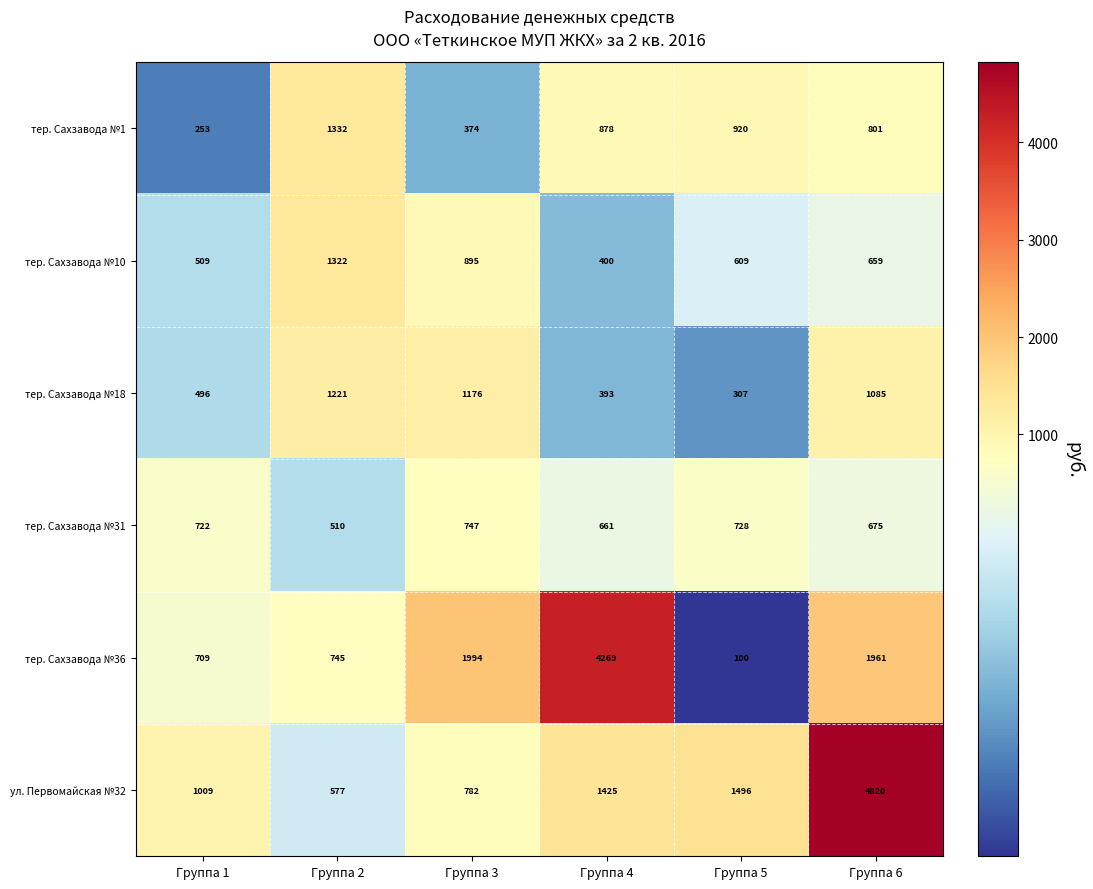

The value of тер. Сахзавода №31 at Группа 4 is 661. True or false?

True